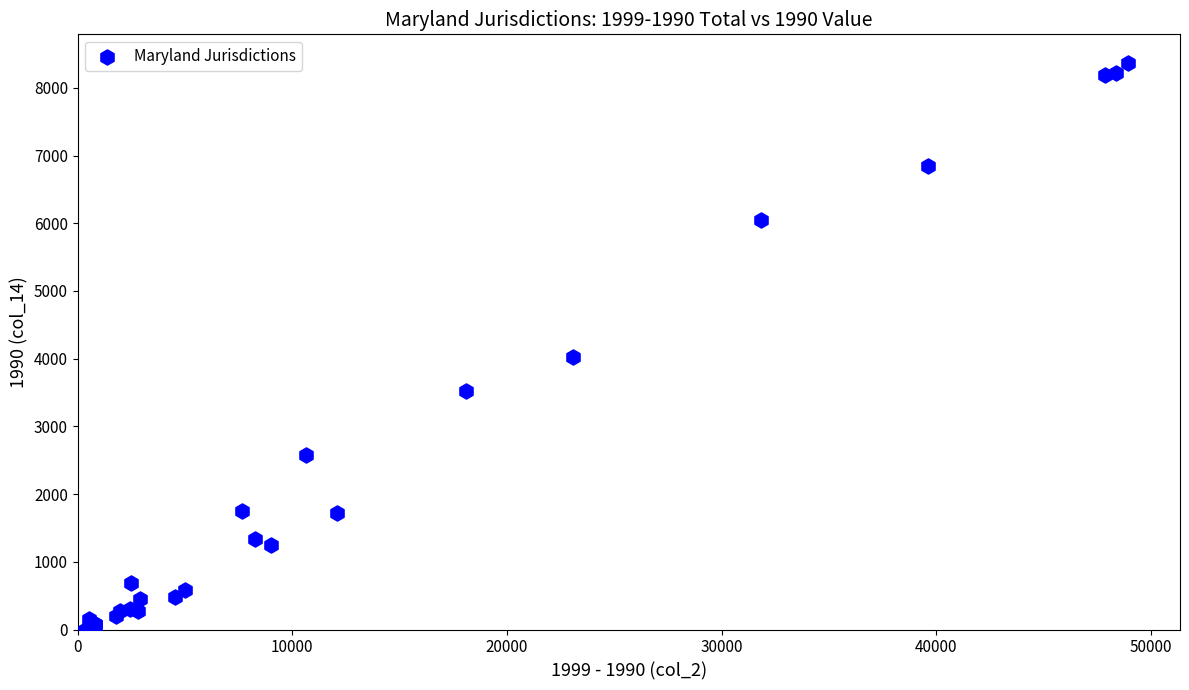

What Y value in the scatter plot is closest to 4185?

4029